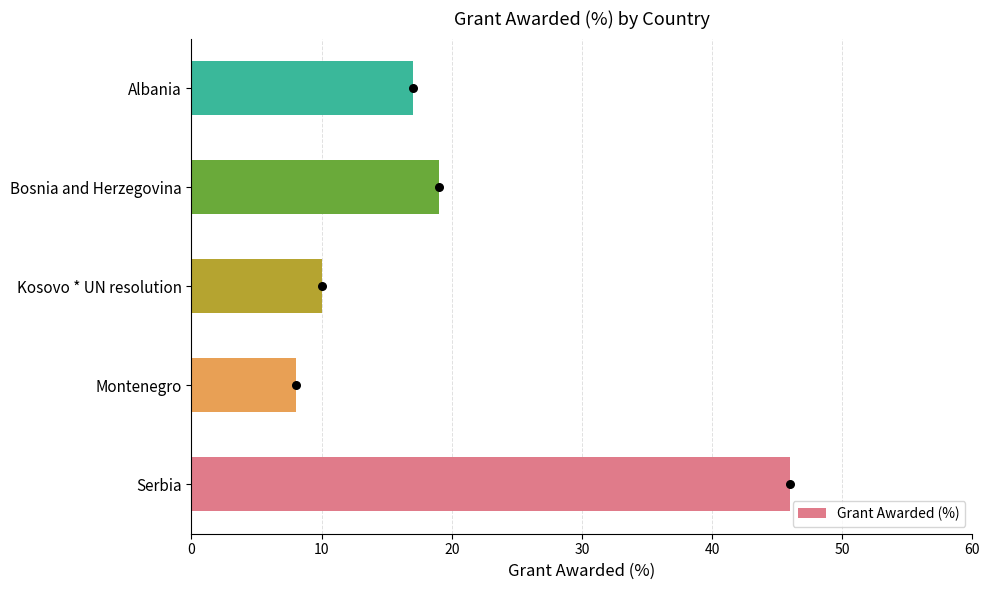

The Grant Awarded (%) series shows 10 at Kosovo * UN resolution. True or false?

True